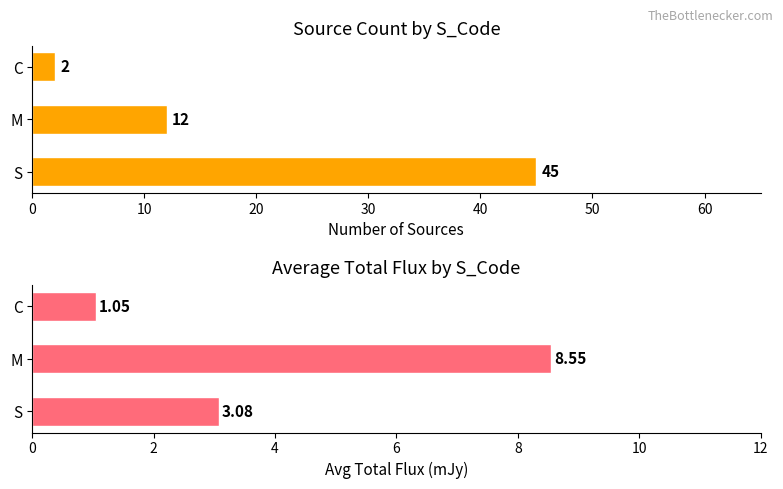

What is the sum of all Count values?

59.0